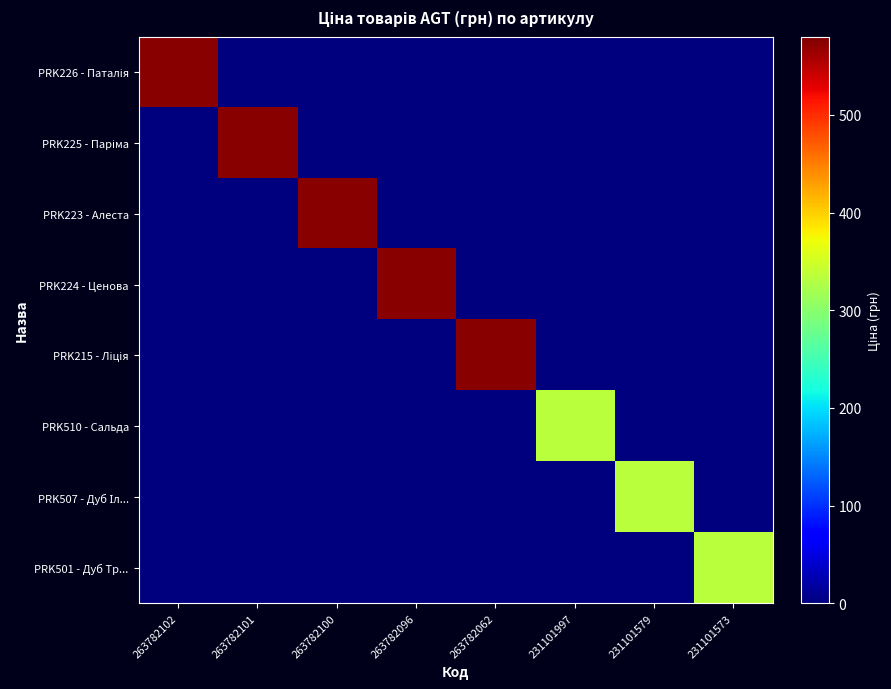

What is the total value across all series at 263782102?

573.5